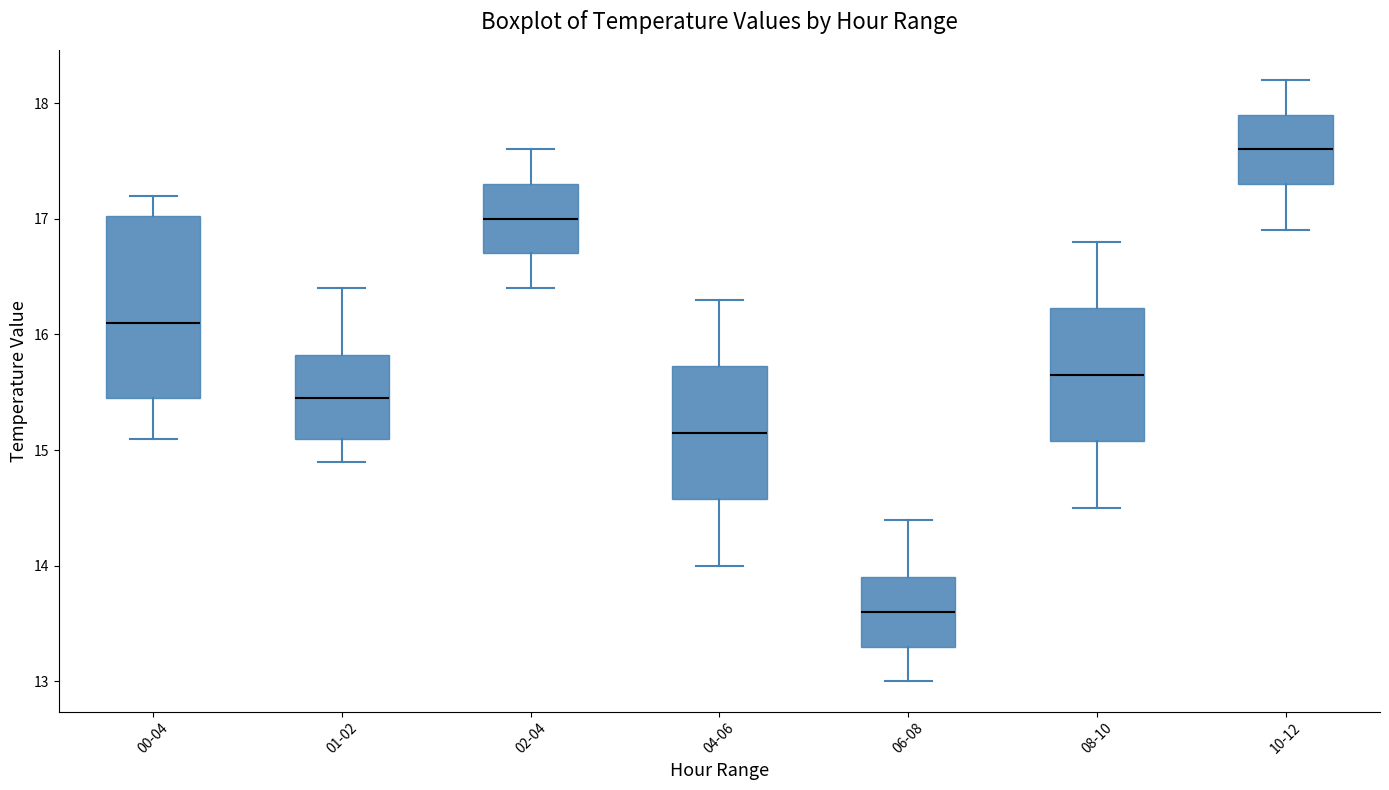

Where does the median line of the box for 04-06 sit on the y-axis? The values are not printed on the chart, so give them approximately, as read against the axis.

15.2